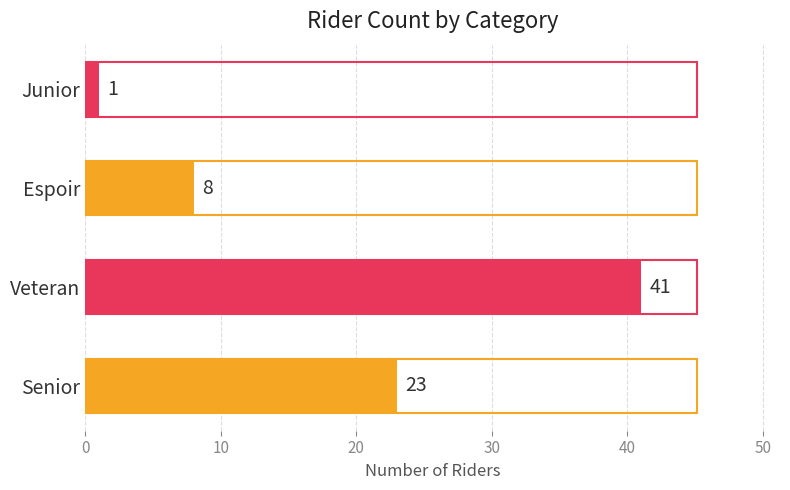

Approximately how many times larger is the value at Senior compared to Veteran?

0.6